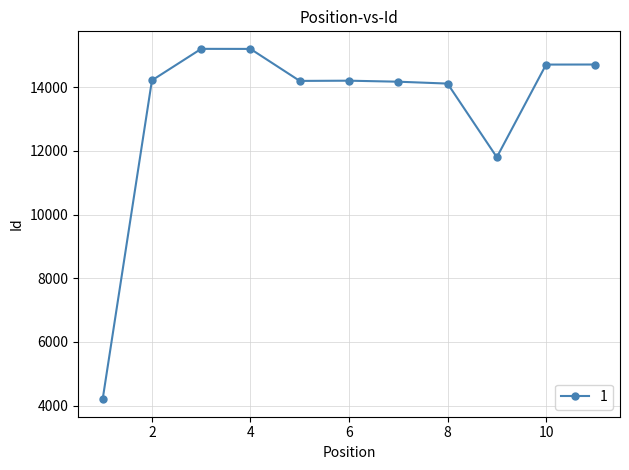

True or false: the data has more than 0 interior local peaks.

True